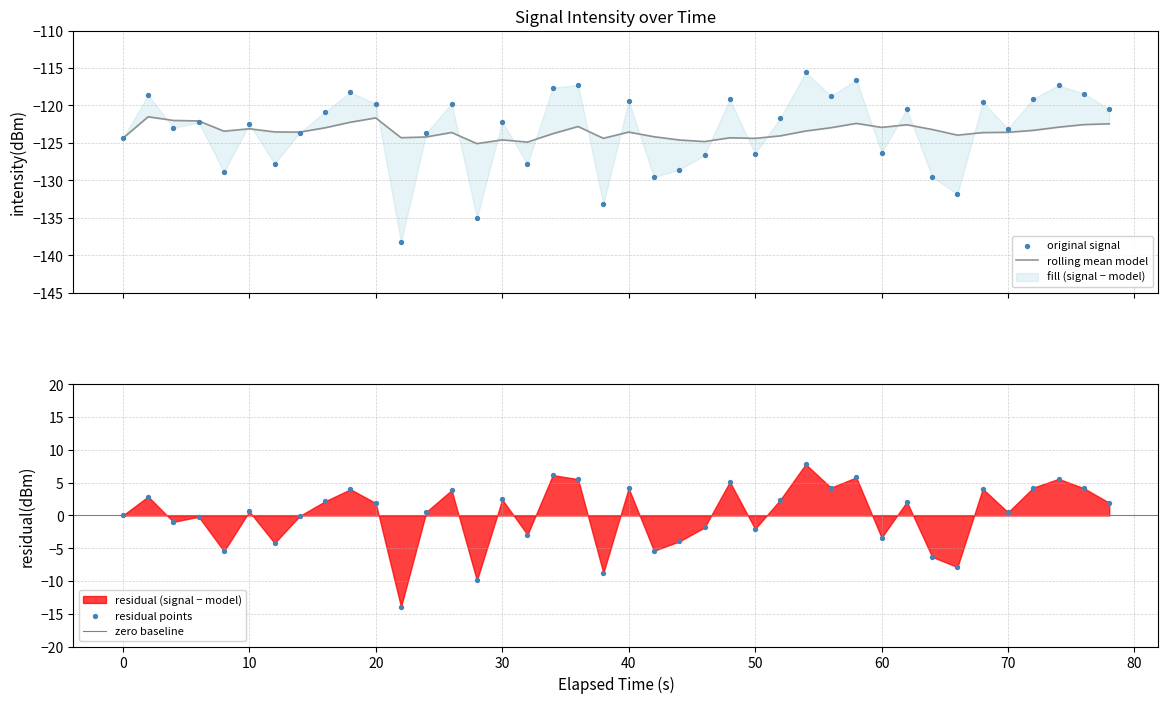

At how many categories does at least one series exceed -135?

40